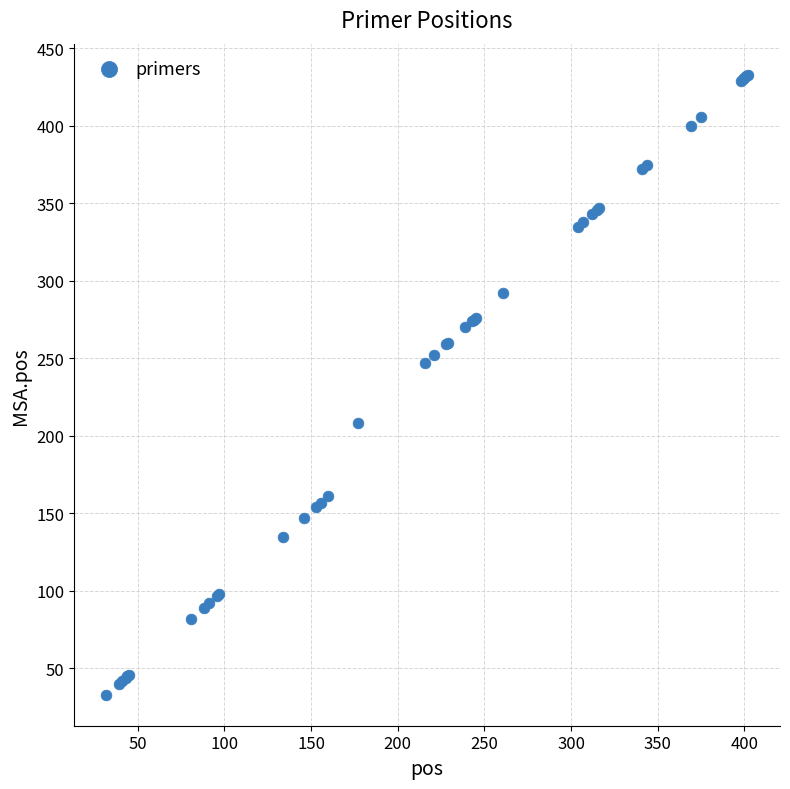

What Y value in the scatter plot is closest to 233?

247